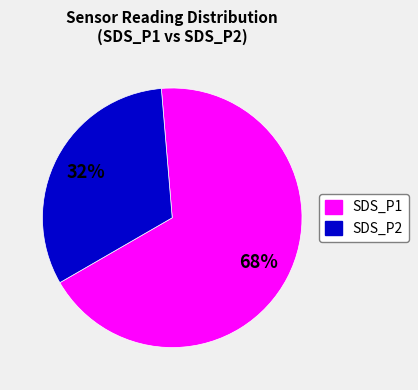

Between SDS_P1 and SDS_P2, which is larger?

SDS_P1